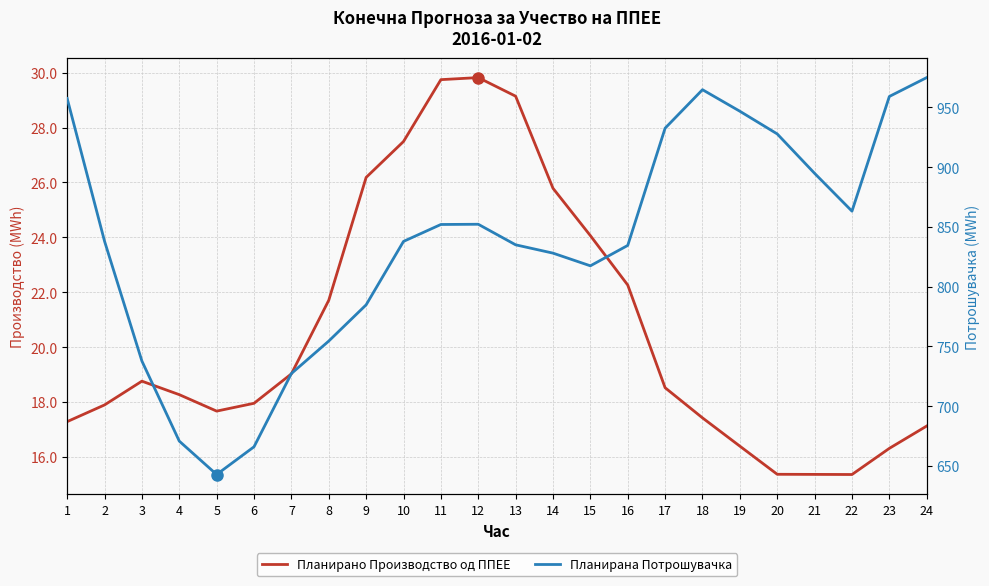

Which category has the lowest value in the Планирано Производство од ППЕЕ series?

22